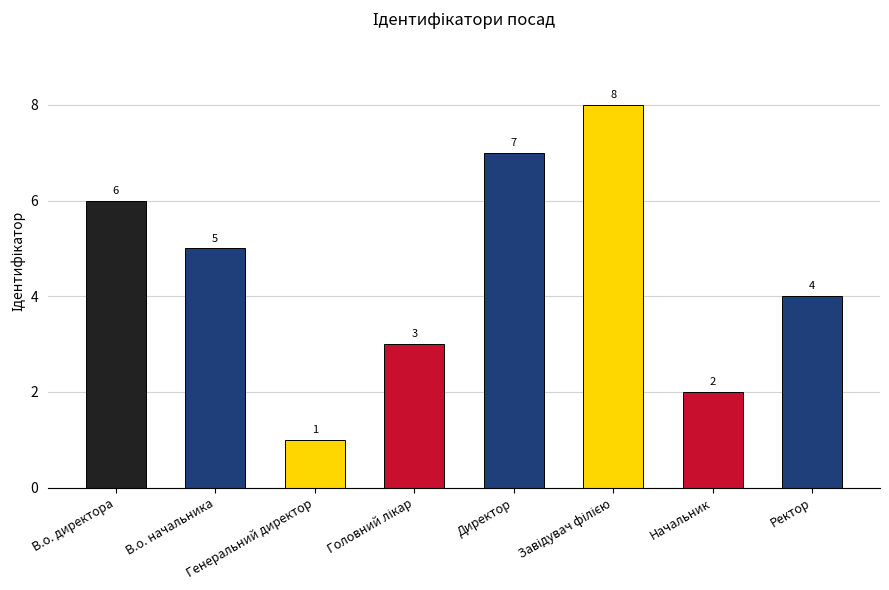

How many series are shown in this chart?

1